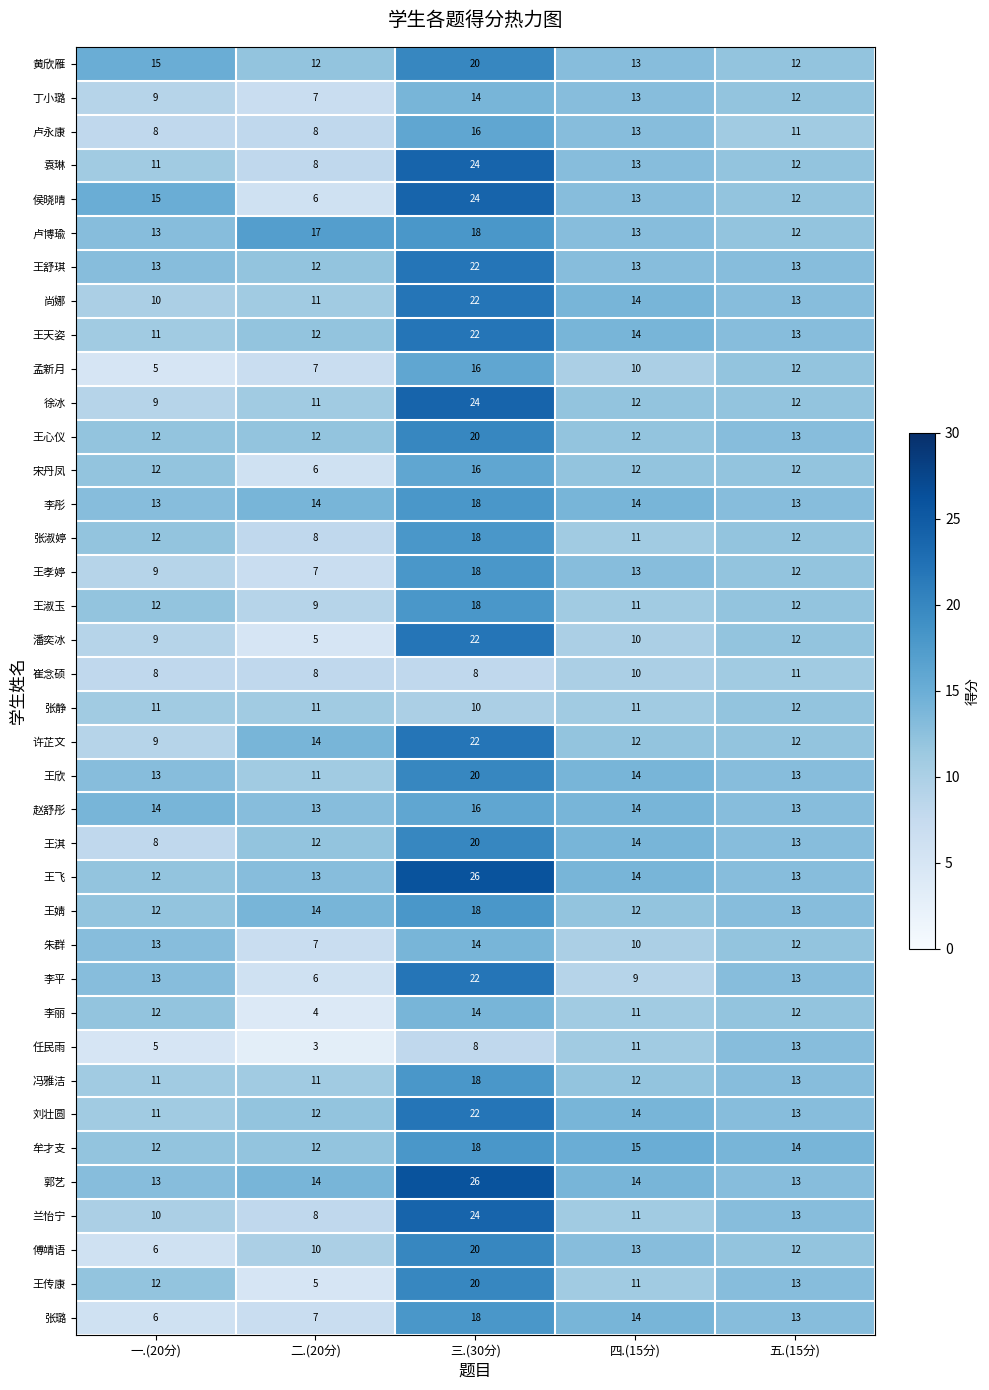

Where is 丁小璐 nearest to the value 10?

一.(20分)